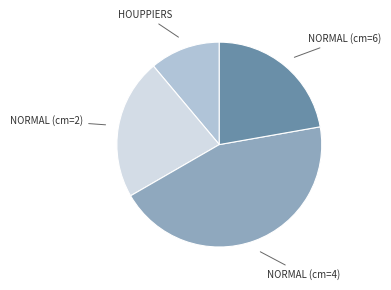

How many slices are in this pie chart?

4